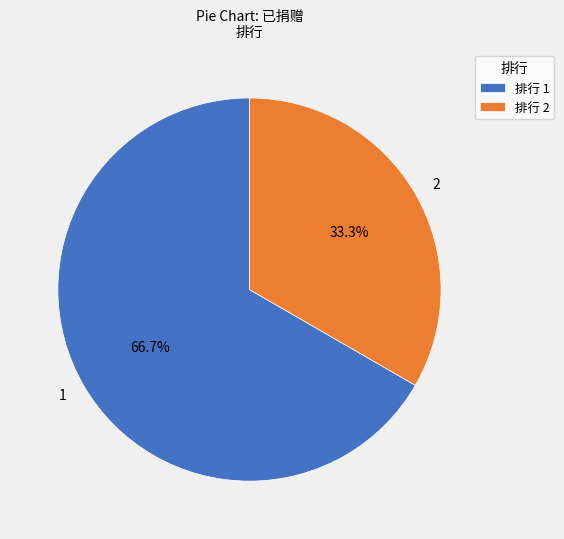

To the nearest percent, what is the combined percentage of 2 and 1?

100%